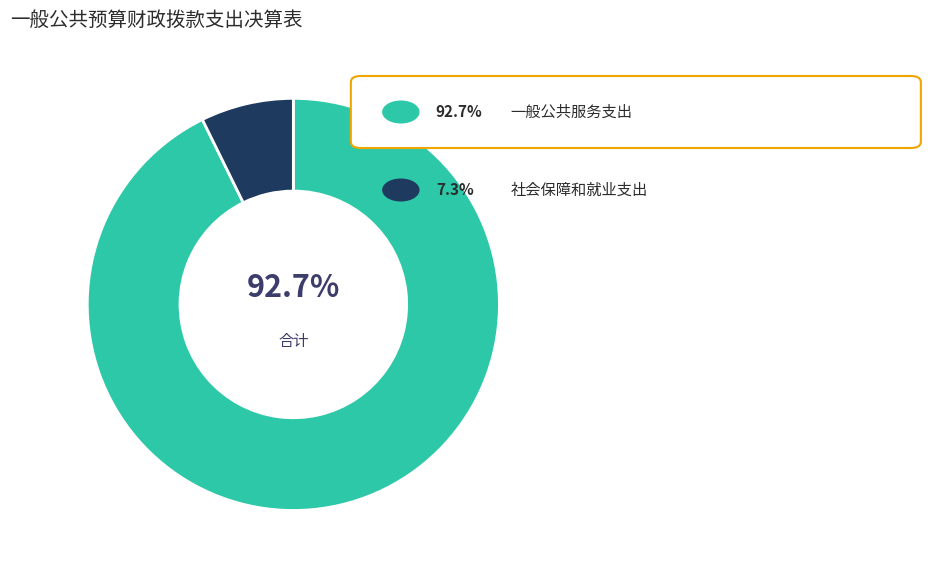

Count the number of slices in the pie.

2